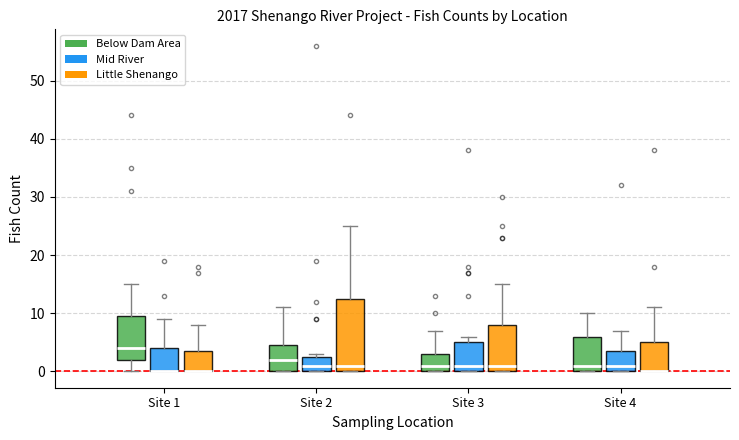

Where does the upper whisker of the box for Site 3 (Below Dam Area) end on the y-axis? The values are not printed on the chart, so give them approximately, as read against the axis.

7